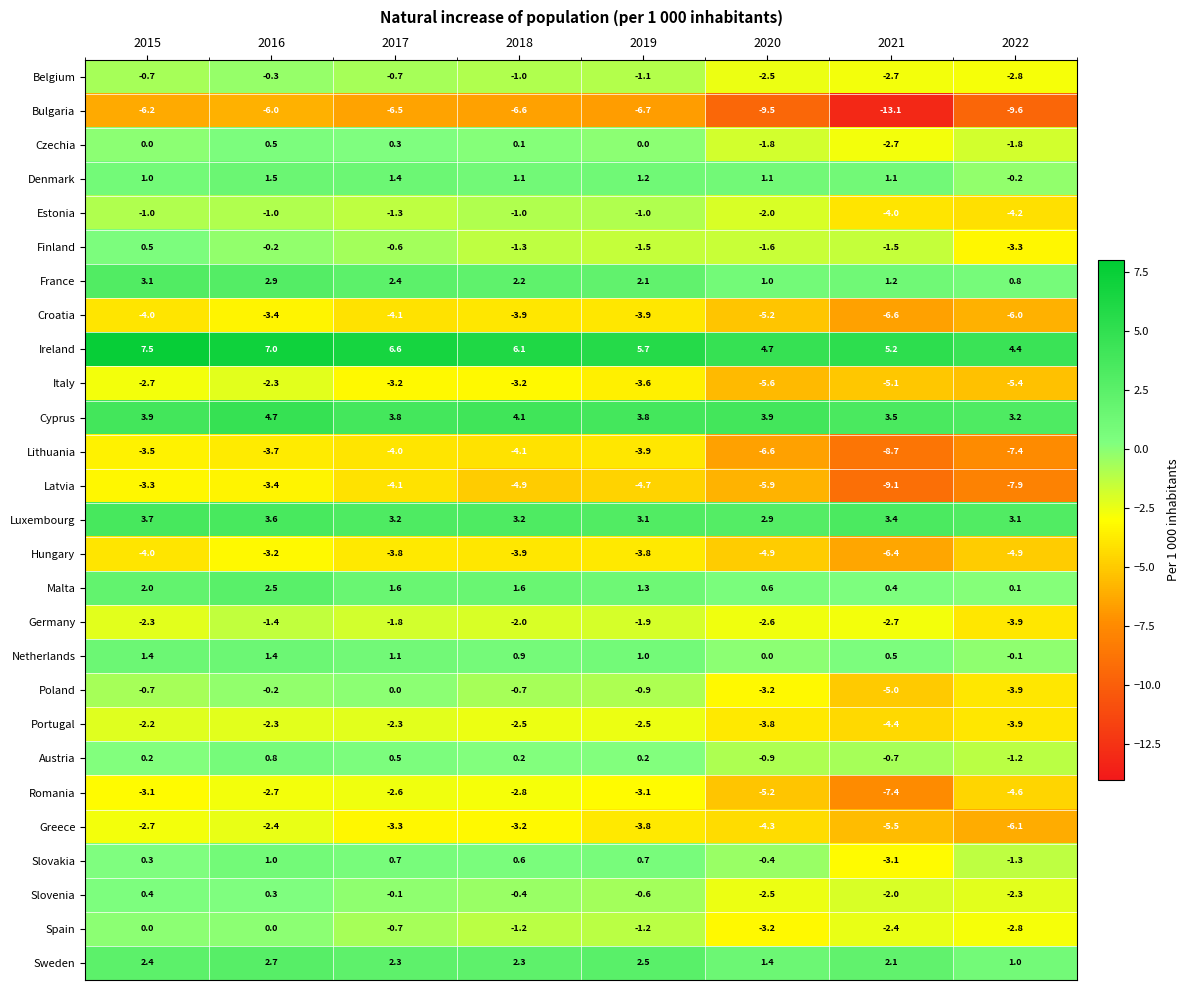

What is the smallest value displayed?

-13.1